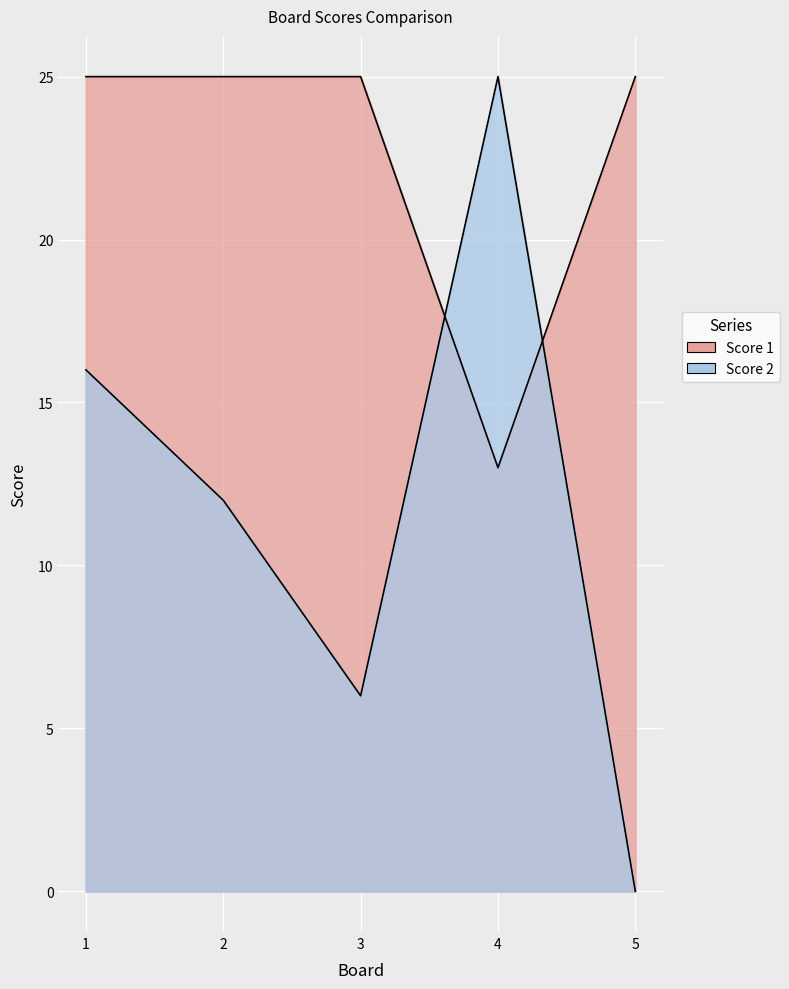

Which series has the largest total across all categories?

Score 1